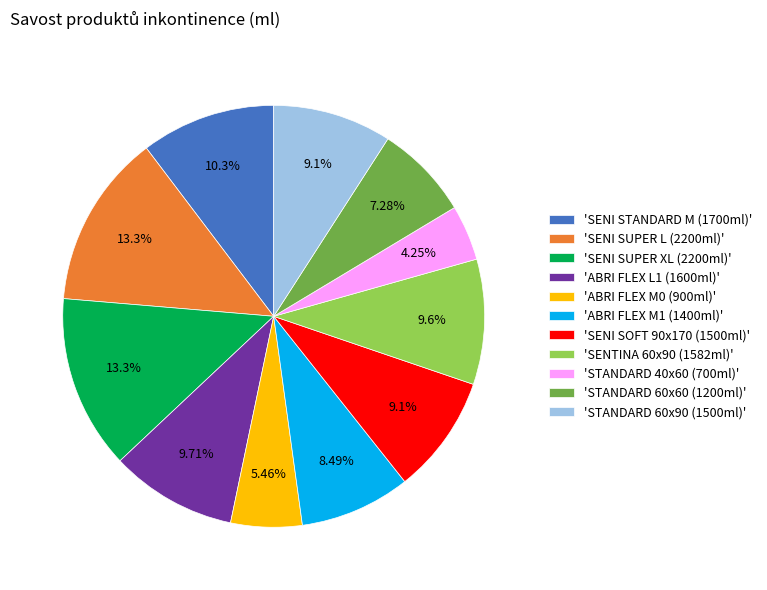

What is the ratio of the value at 'ABRI FLEX L1 (1600ml)' to the value at 'SENI SOFT 90x170 (1500ml)'?

1.1